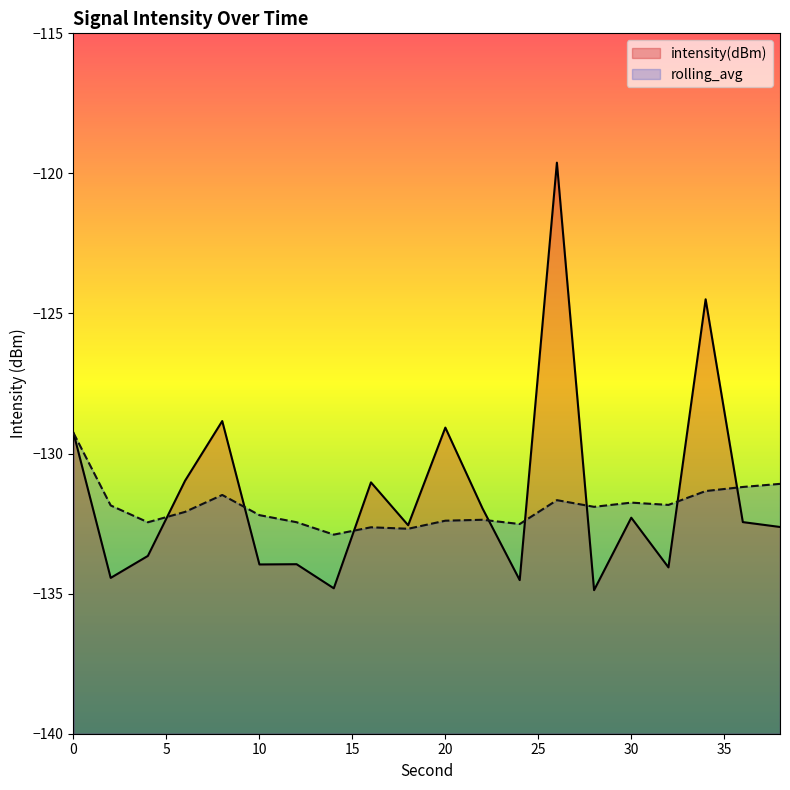

What are all the series names shown in the legend?

intensity(dBm), rolling_avg